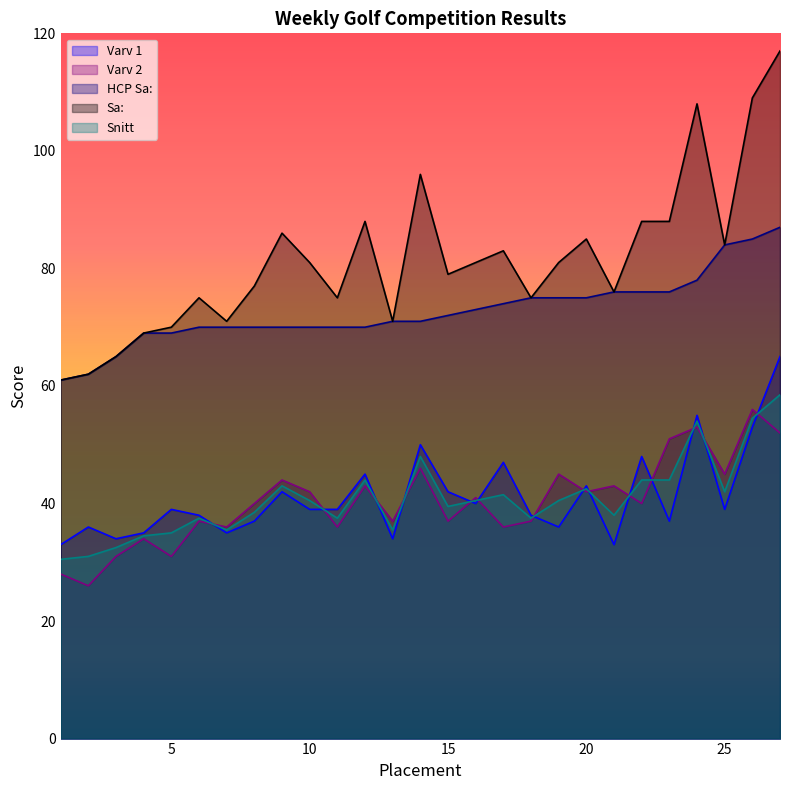

What is the total value across all series at 23?

296.0